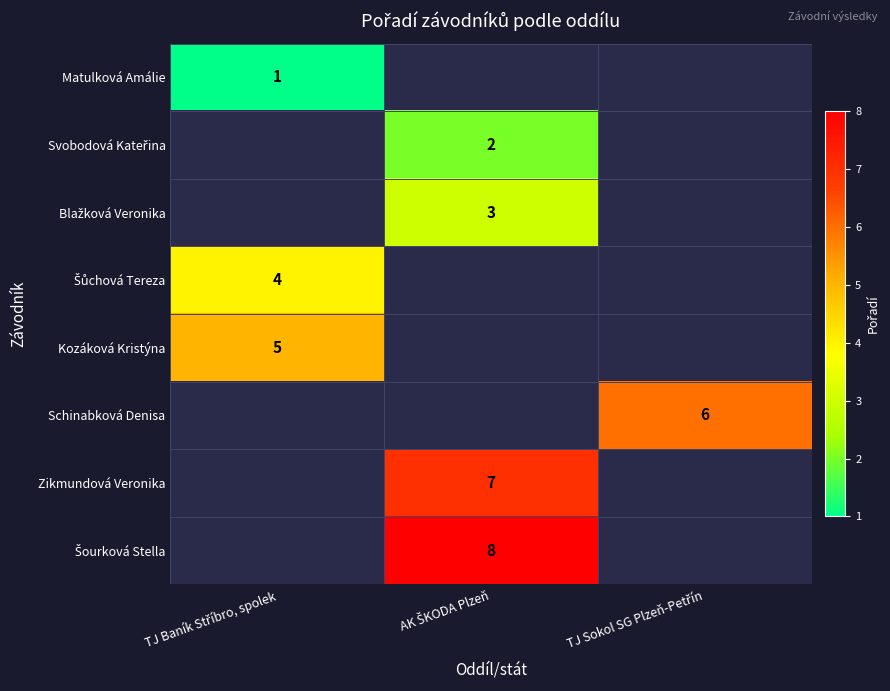

Which series changed the most between TJ Baník Stříbro, spolek and TJ Sokol SG Plzeň-Petřín?

Schinabková Denisa